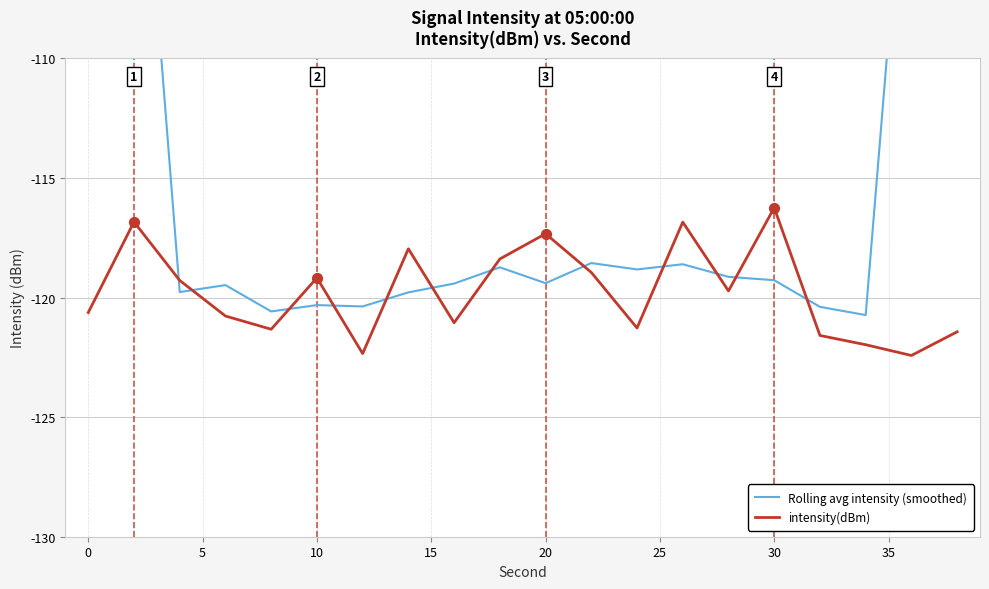

What are all the series names shown in the legend?

Rolling avg intensity (smoothed), intensity(dBm)